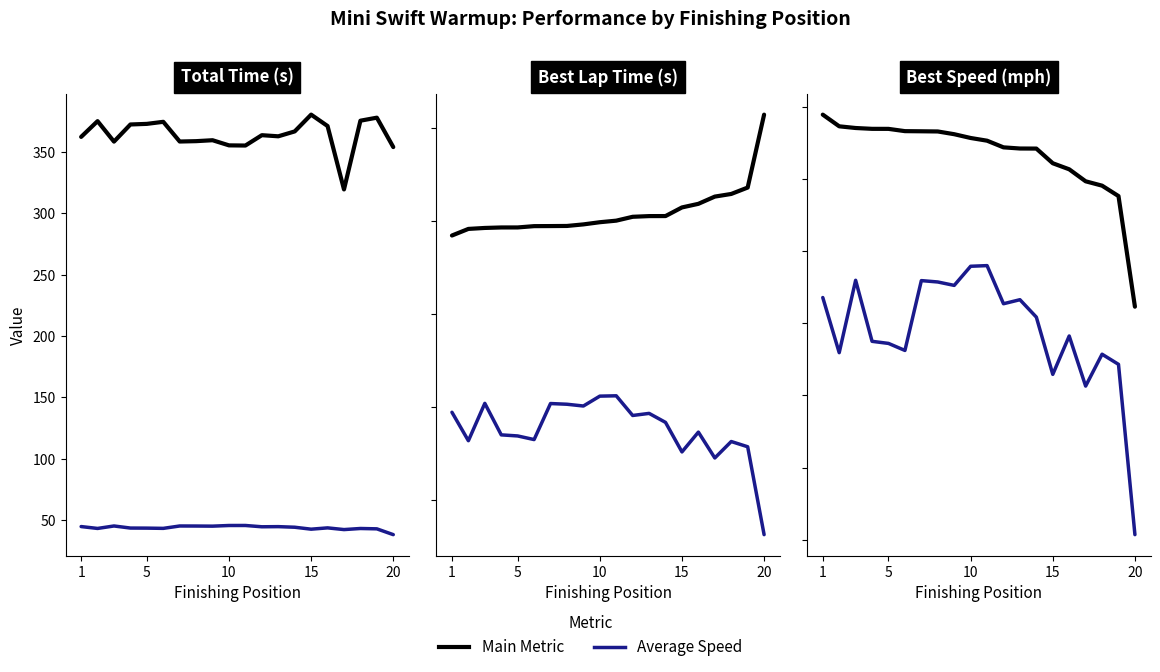

What is the maximum value for Average Speed?

45.6